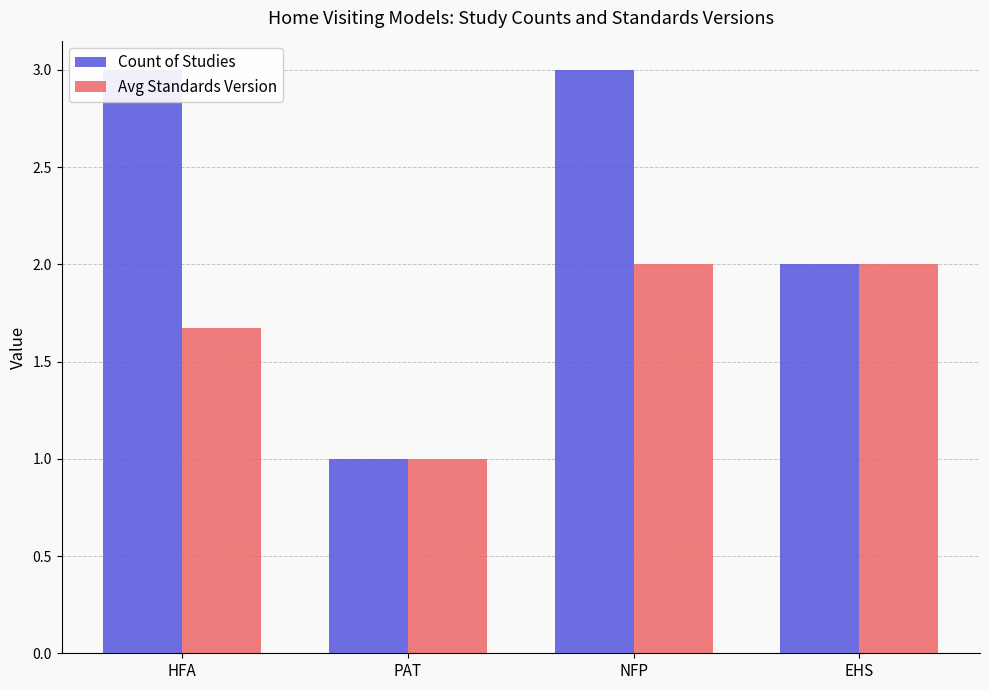

What is the smallest value displayed?

1.0